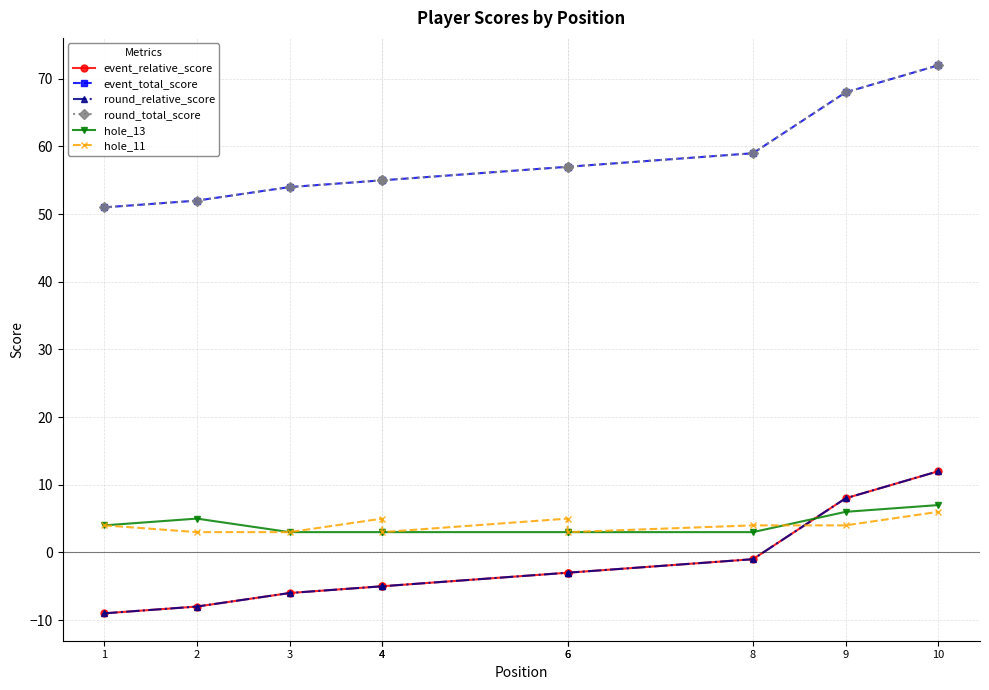

Which has a higher value, 4 or 8?

8